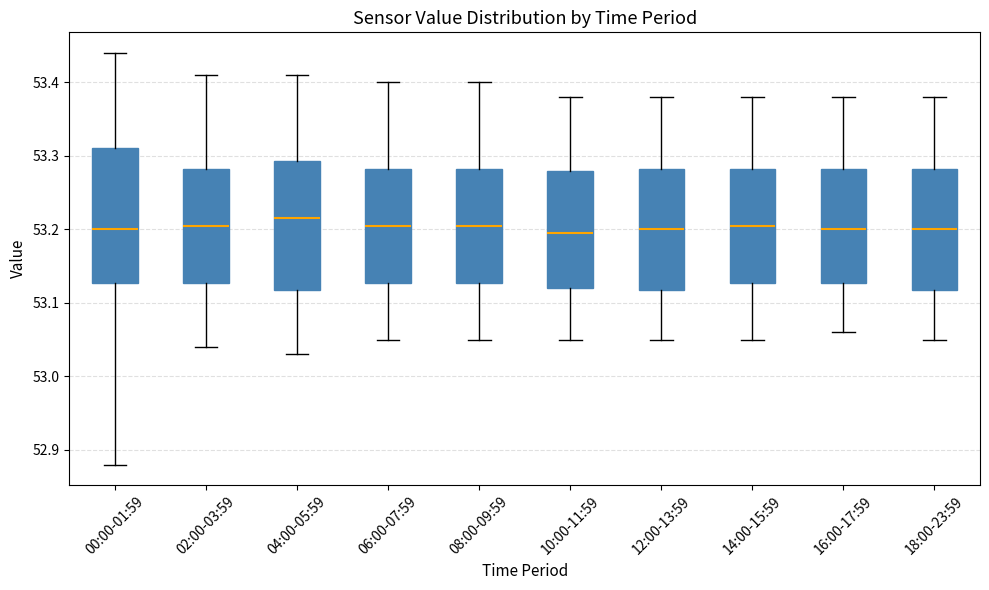

Reading left to right, transcribe this box plot: for each box, give where its median line is, the range the box spans, and where its two whiskers end, as read against the y-axis. The values are not printed on the chart, so give them approximately, as read against the axis.

00:00-01:59: median 53.20, box 53.13 to 53.31, whiskers 52.88 to 53.44
02:00-03:59: median 53.21, box 53.13 to 53.28, whiskers 53.04 to 53.41
04:00-05:59: median 53.22, box 53.12 to 53.29, whiskers 53.03 to 53.41
06:00-07:59: median 53.21, box 53.13 to 53.28, whiskers 53.05 to 53.40
08:00-09:59: median 53.21, box 53.13 to 53.28, whiskers 53.05 to 53.40
10:00-11:59: median 53.20, box 53.12 to 53.28, whiskers 53.05 to 53.38
12:00-13:59: median 53.20, box 53.12 to 53.28, whiskers 53.05 to 53.38
14:00-15:59: median 53.21, box 53.13 to 53.28, whiskers 53.05 to 53.38
16:00-17:59: median 53.20, box 53.13 to 53.28, whiskers 53.06 to 53.38
18:00-23:59: median 53.20, box 53.12 to 53.28, whiskers 53.05 to 53.38